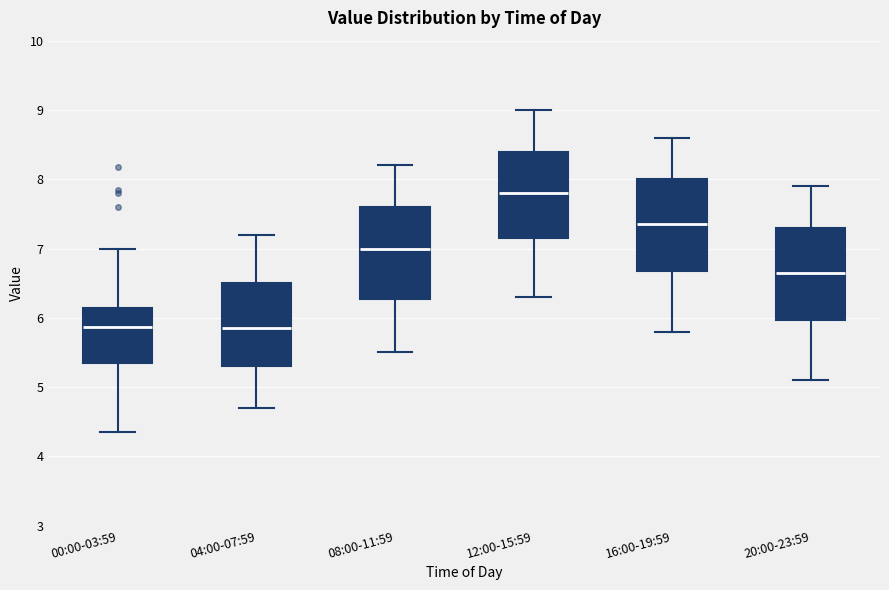

Which box's median line is the highest?

12:00-15:59